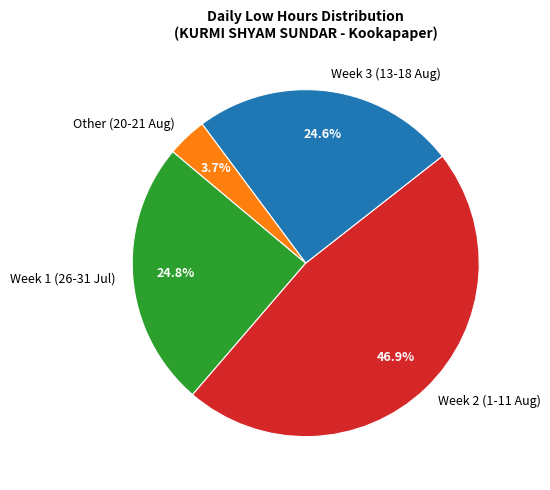

Which category has the biggest portion of the pie?

Week 2 (1-11 Aug)